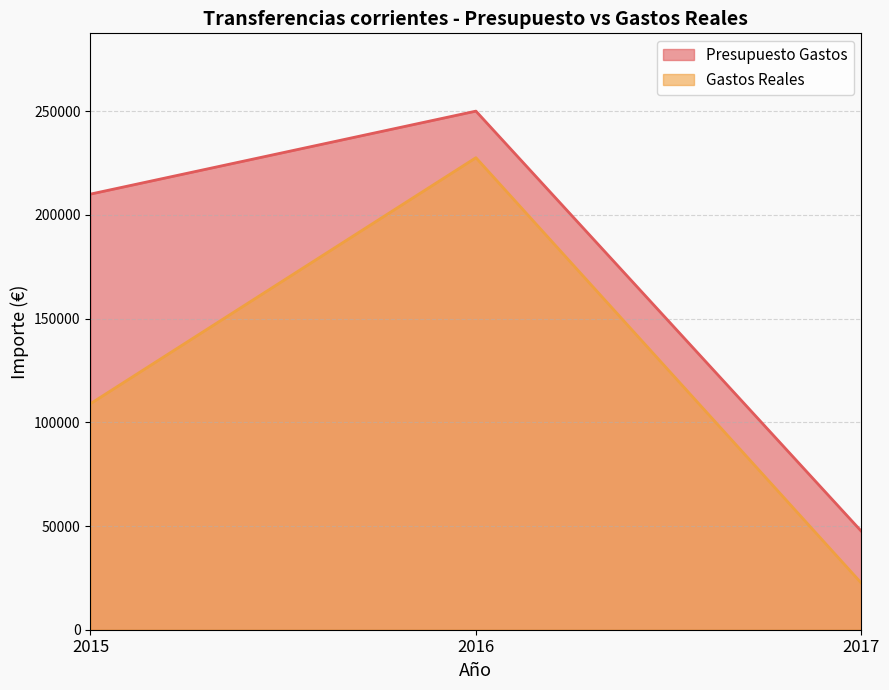

List the series in order of their peak value, highest first.

Presupuesto Gastos, Gastos Reales